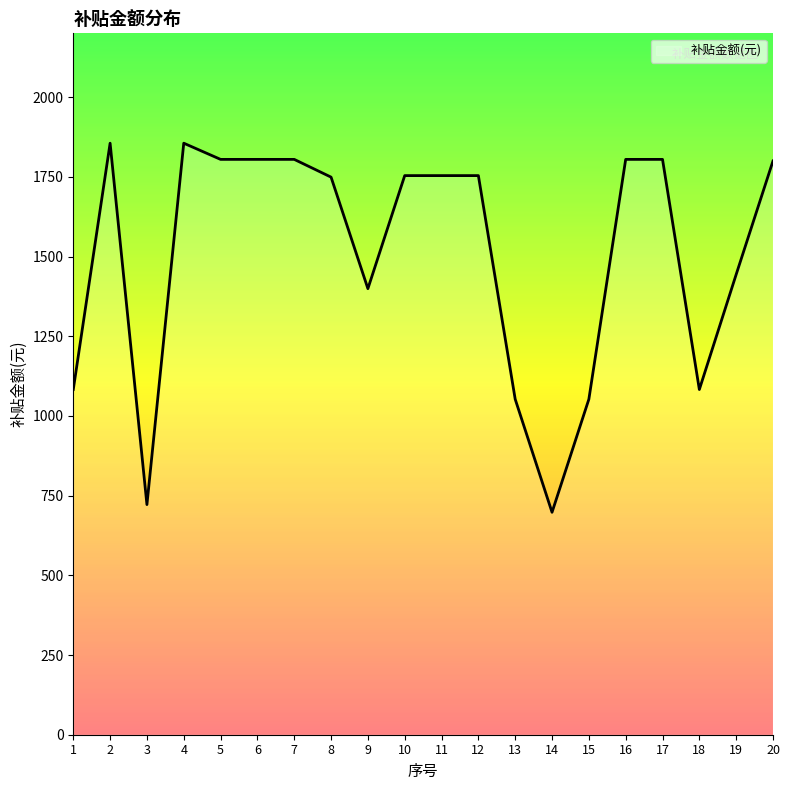

What is the change in value from 5 to 14?

-1106.9